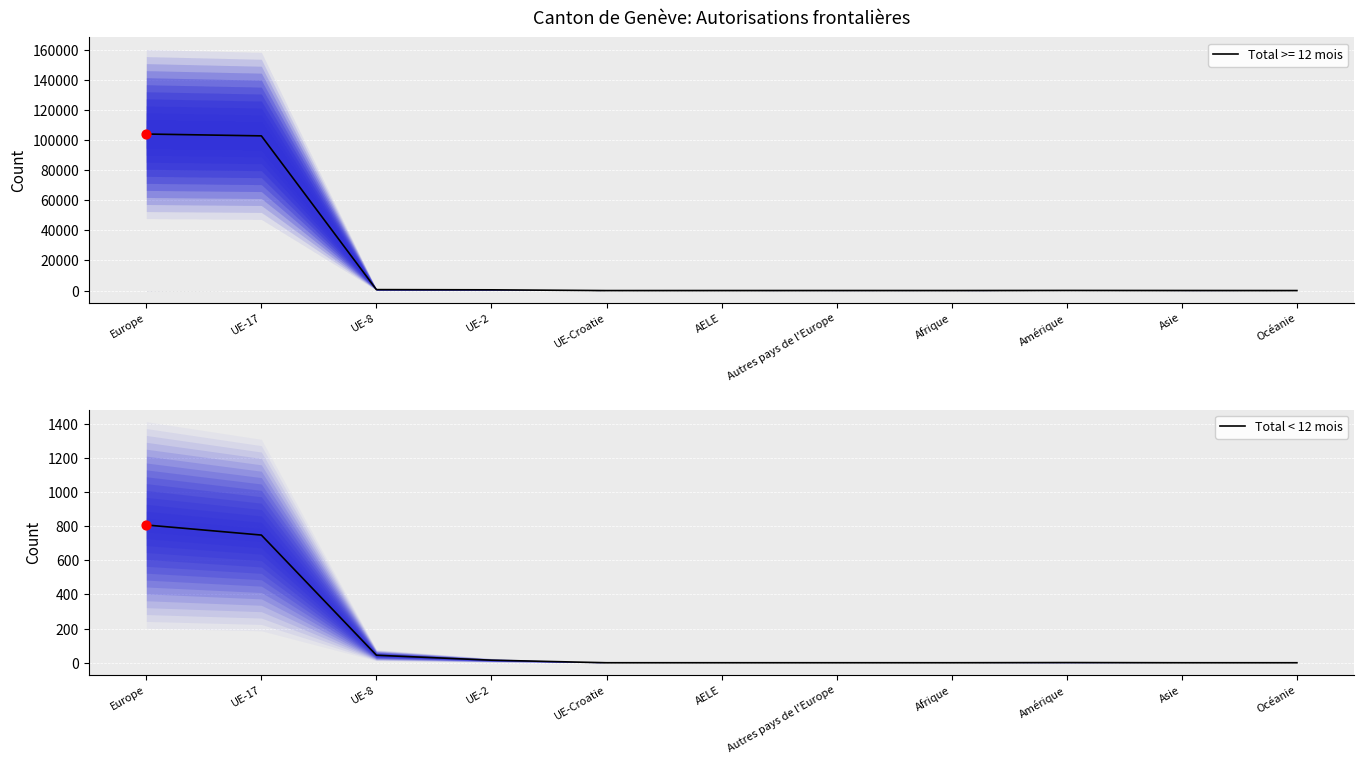

Is it true that Total < 12 mois equals -371 at Océanie?

False